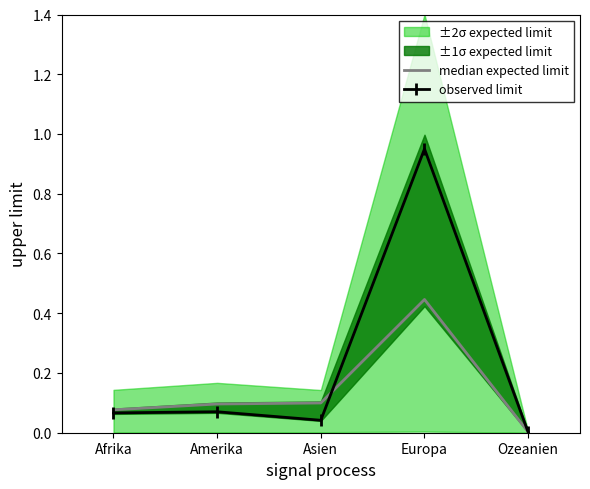

What value does the median expected limit series have at Europa?

0.4